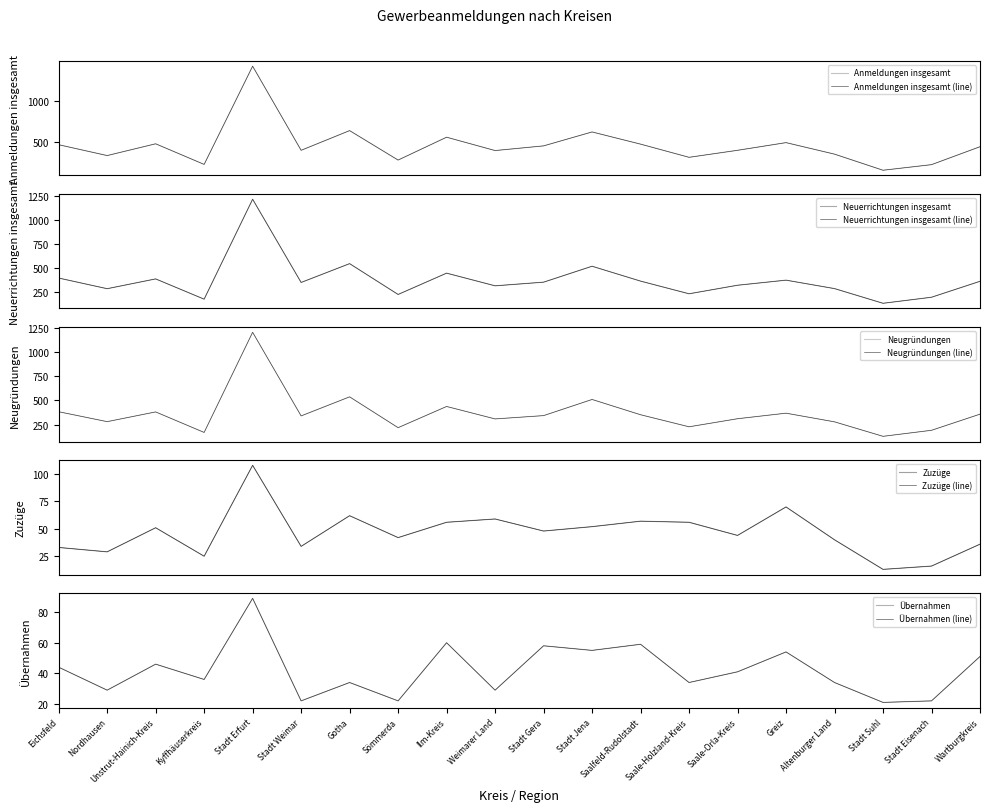

Is the value of Anmeldungen insgesamt at Stadt Jena greater than the value of Zuzüge at Unstrut-Hainich-Kreis?

Yes